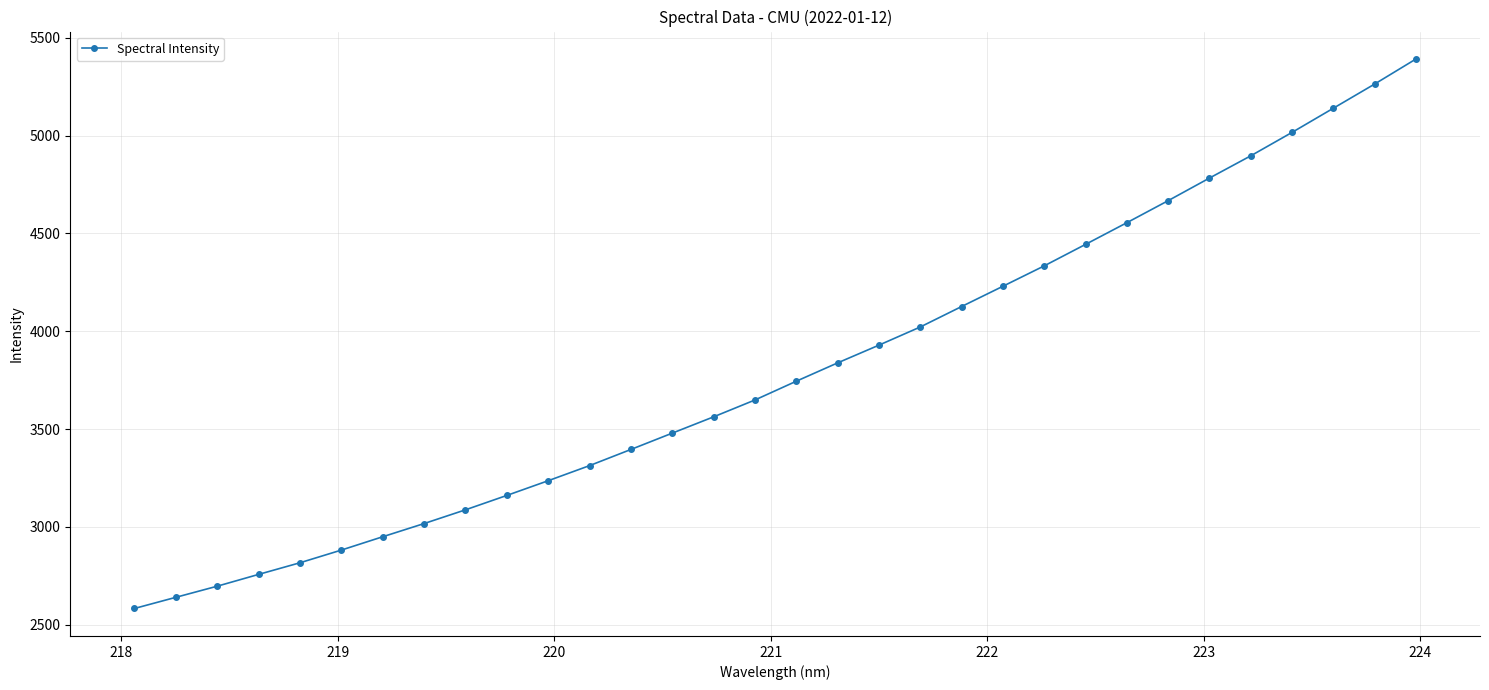

Count the number of values greater than 3744.

16